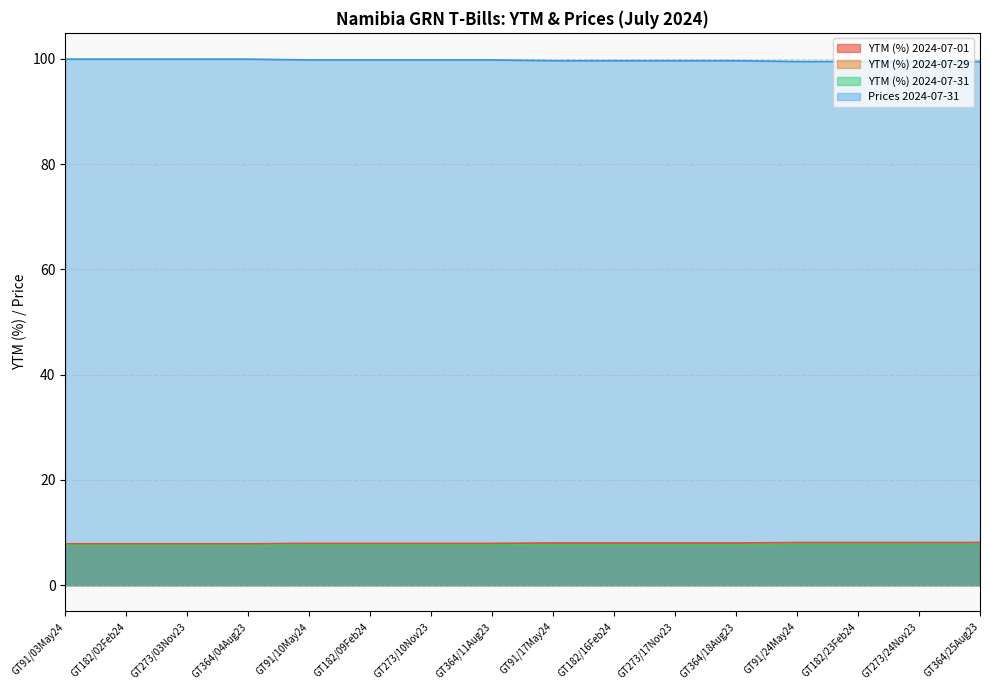

True or false: YTM (%) 2024-07-31 and Prices 2024-07-31 cross at least once.

False